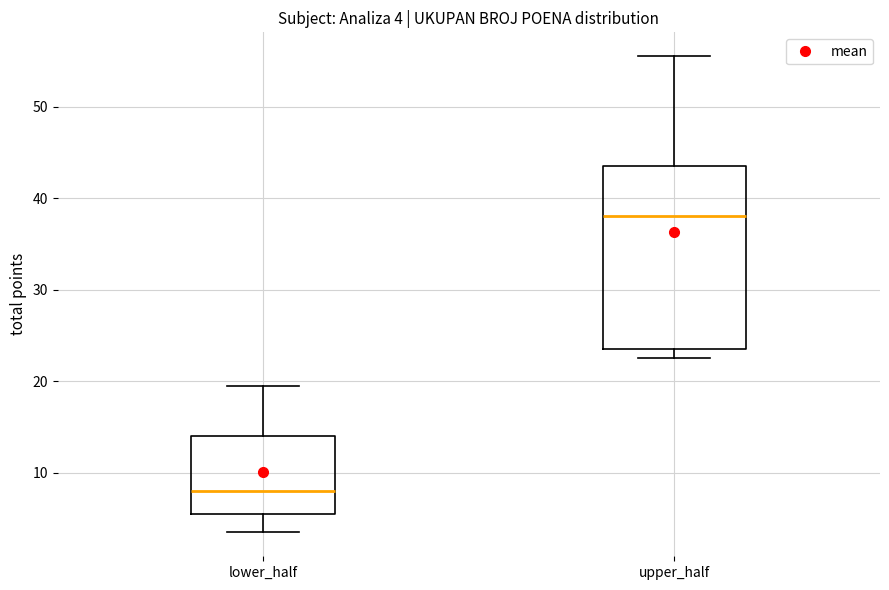

Which box is the tallest, from its lower edge to its upper edge?

upper_half